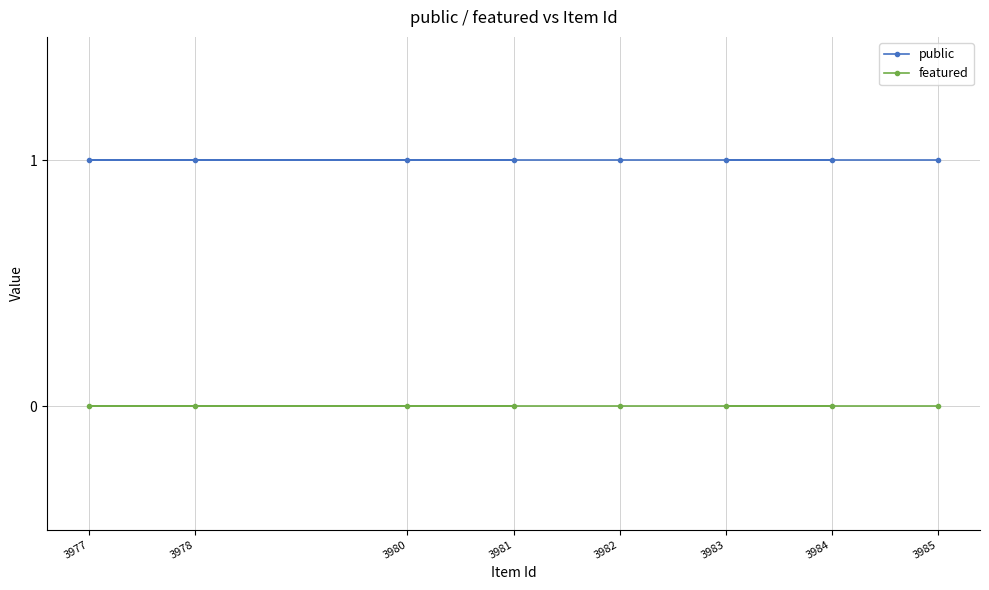

What is the sum of the public values at 3980 and 3984?

2